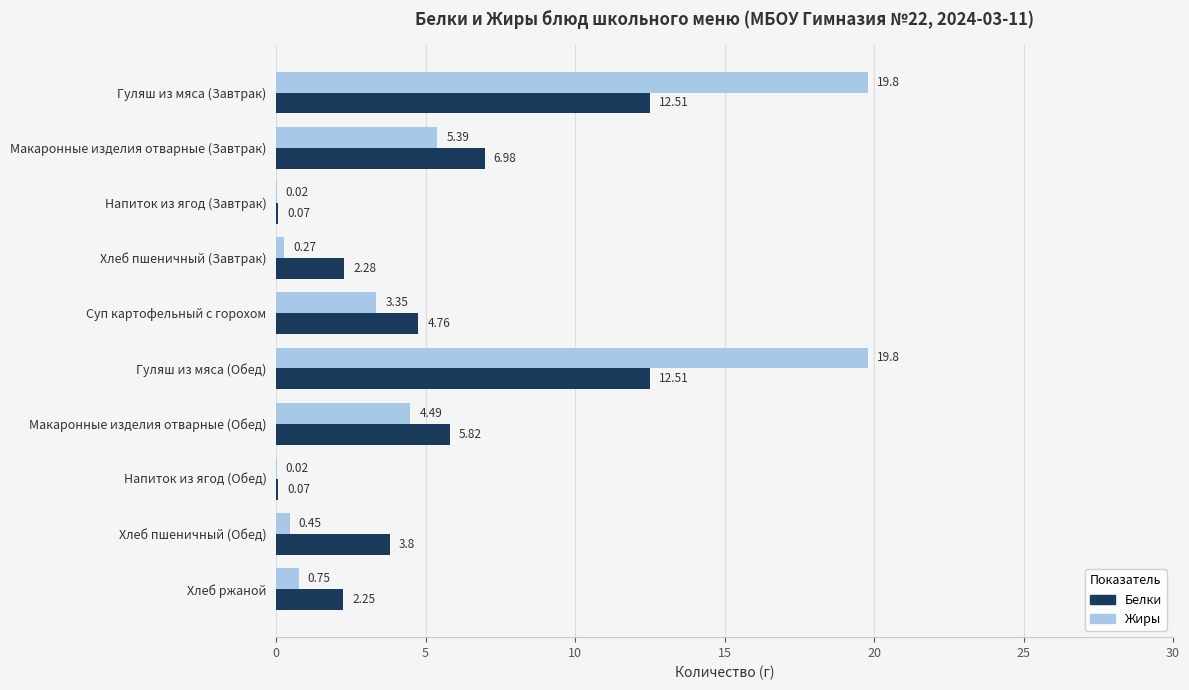

Is the value of Жиры at Гуляш из мяса (Завтрак) greater than the value of Белки at Макаронные изделия отварные (Завтрак)?

Yes